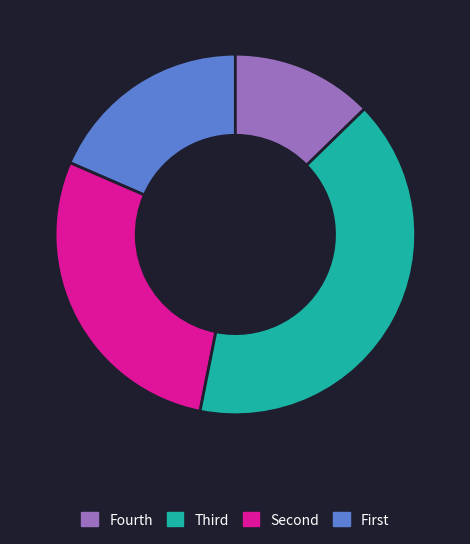

Is there any slice that represents more than half of the pie?

No